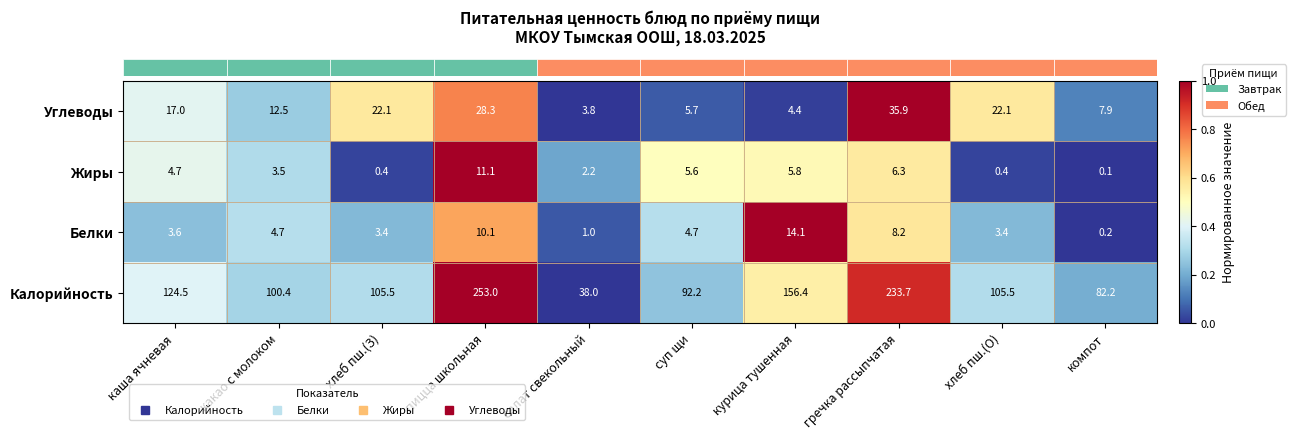

Is it true that Жиры equals 0.1 at компот?

True